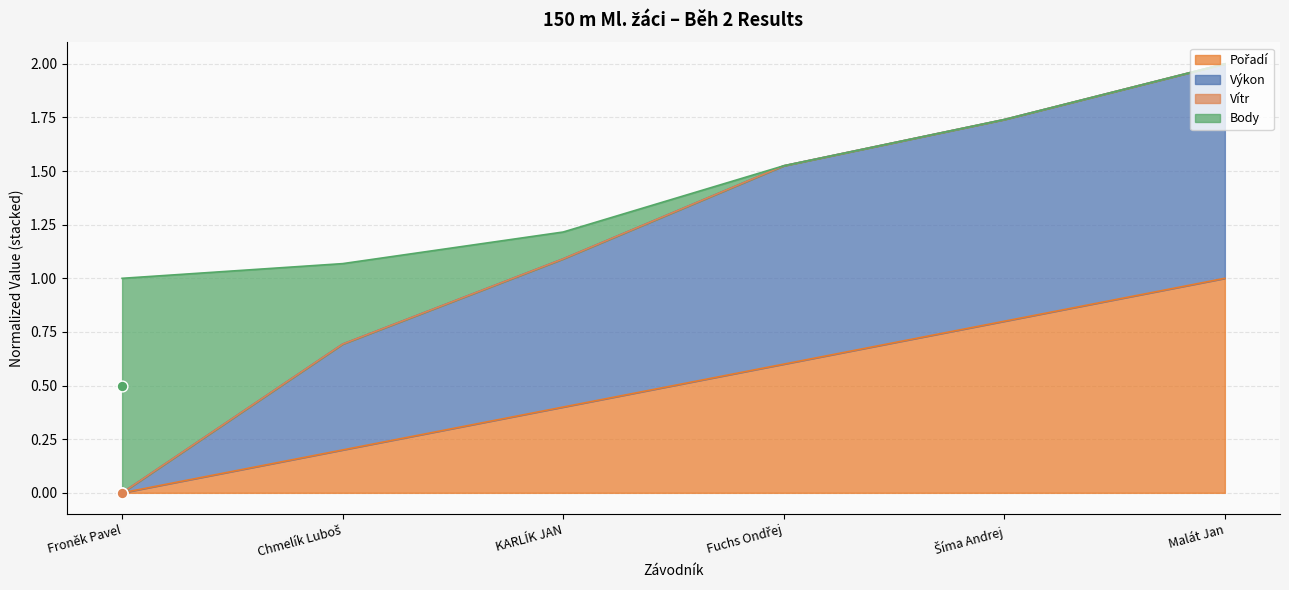

Which series has the largest Y range (max minus min)?

Výkon